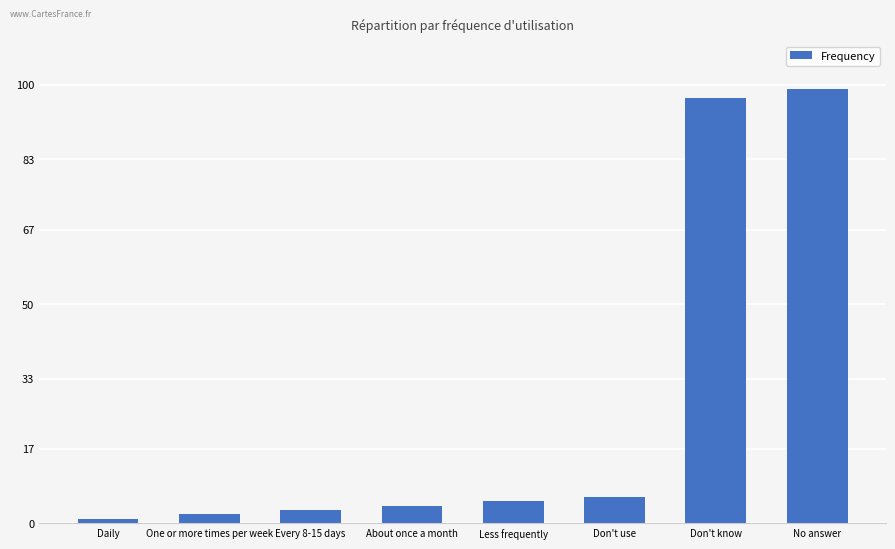

What is the greatest value displayed?

99